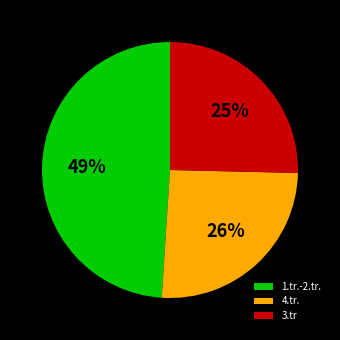

What is the largest slice in the pie chart?

1.tr.-2.tr.